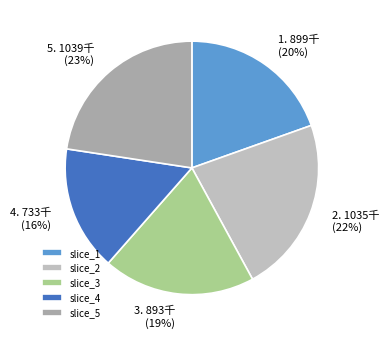

How many segments does this pie chart have?

5